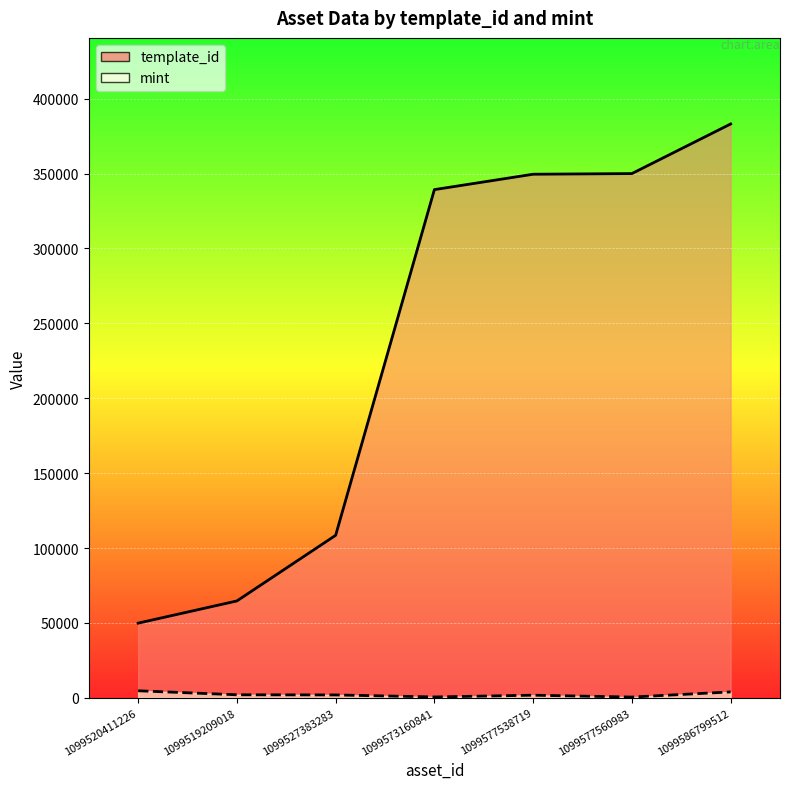

True or false: mint and template_id intersect in this chart.

False